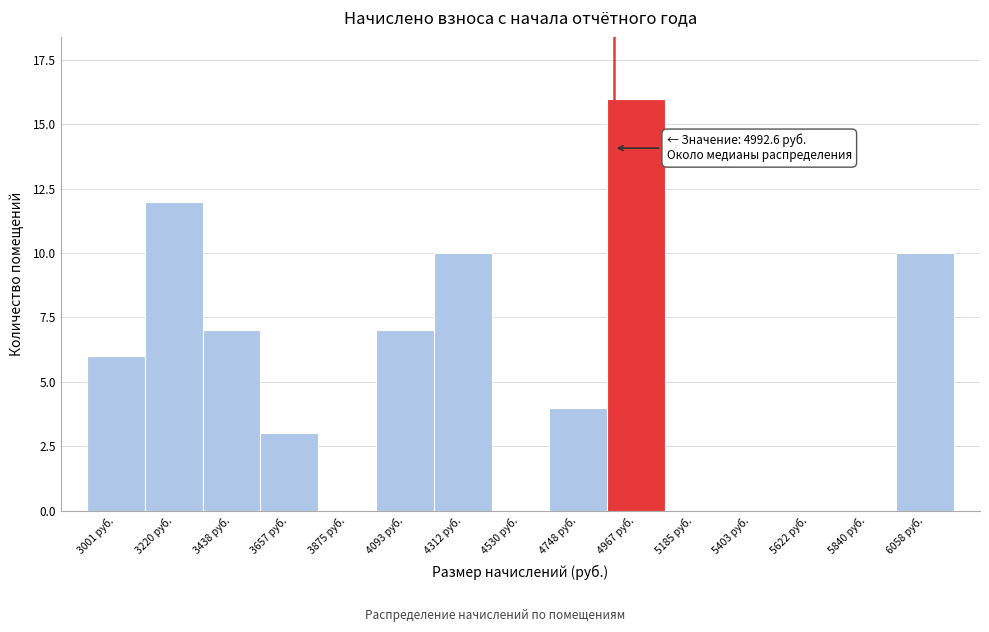

Reading left to right, transcribe all the data shown in this chart.

3001 руб.=6	3220 руб.=12	3438 руб.=7	3657 руб.=3	3875 руб.=0	4093 руб.=7	4312 руб.=10	4530 руб.=0	4748 руб.=4	4967 руб.=16	5185 руб.=0	5403 руб.=0	5622 руб.=0	5840 руб.=0	6058 руб.=10